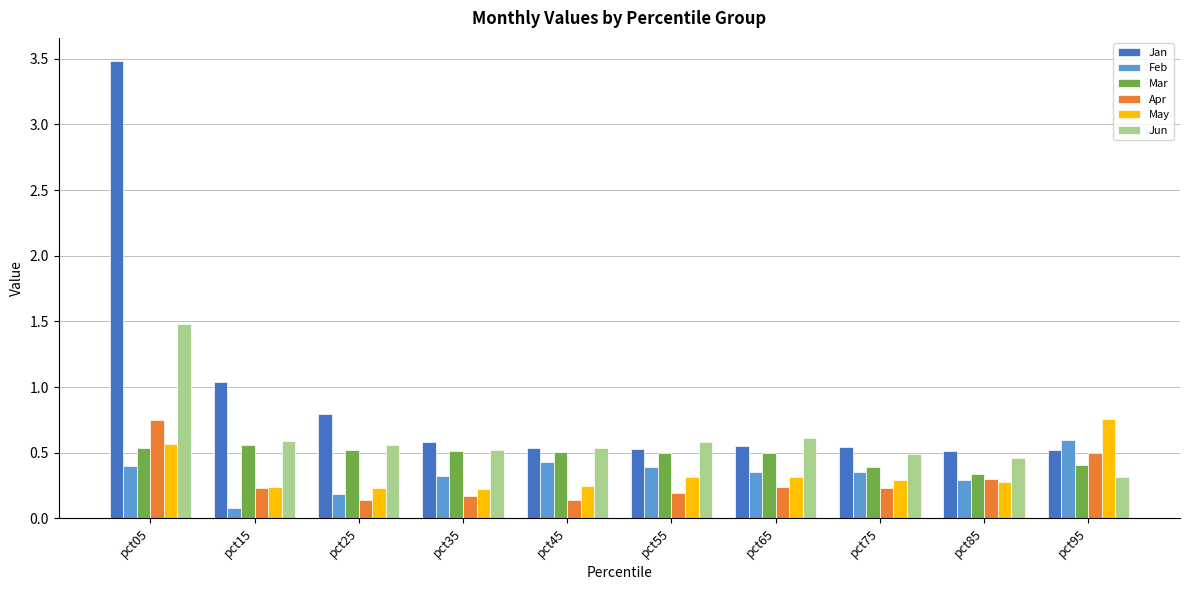

True or false: Jan has a value of 0.2 at pct15.

False